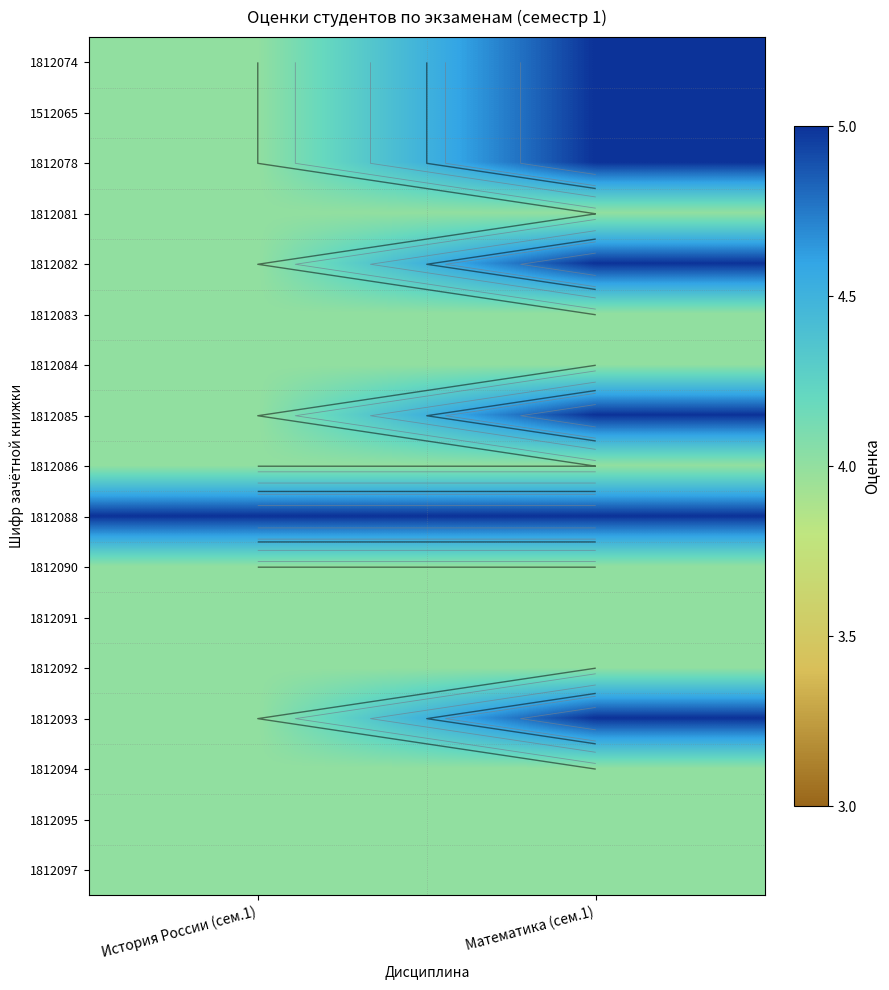

The value of 1812086 at Математика (сем.1) is 6. True or false?

False